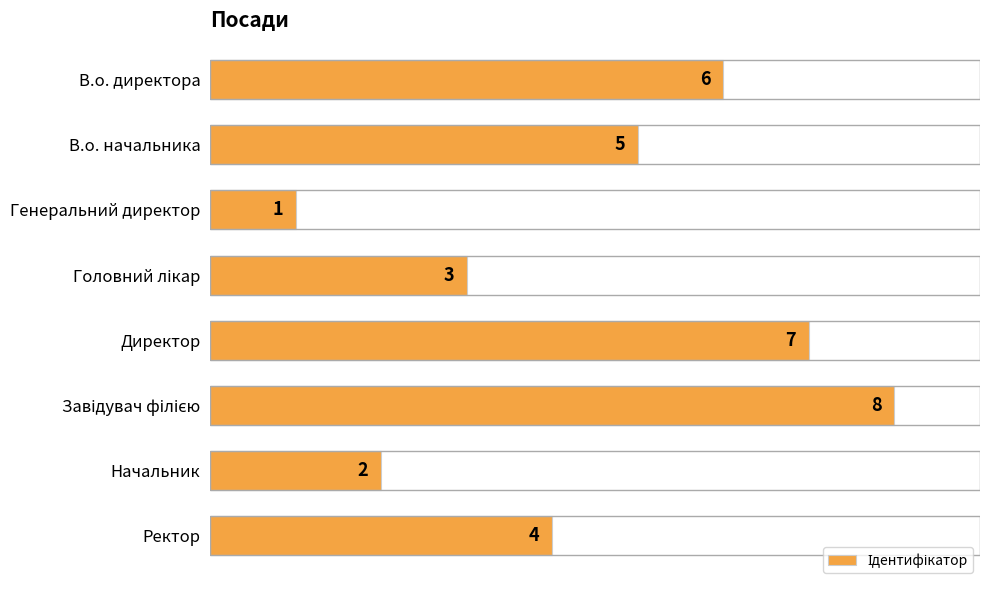

Reading top to bottom, transcribe all the data shown in this chart.

6	5	1	3	7	8	2	4